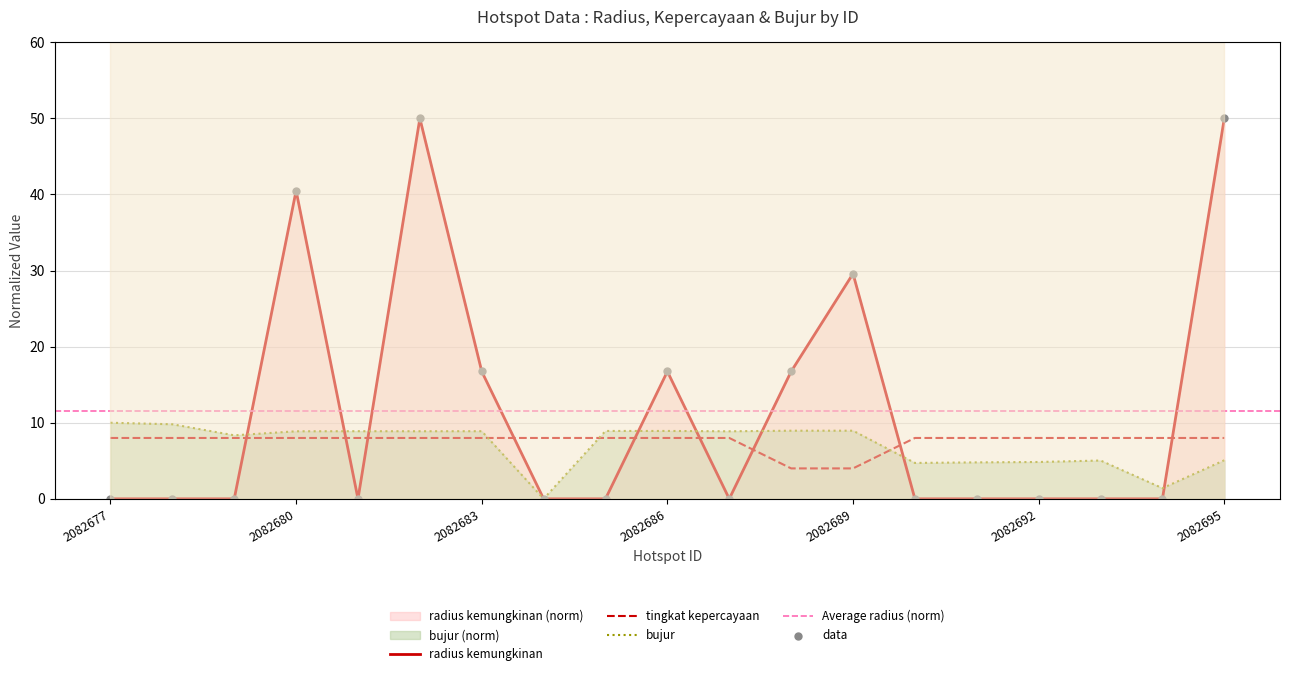

What is the total value across all series at 2082679?

16.3